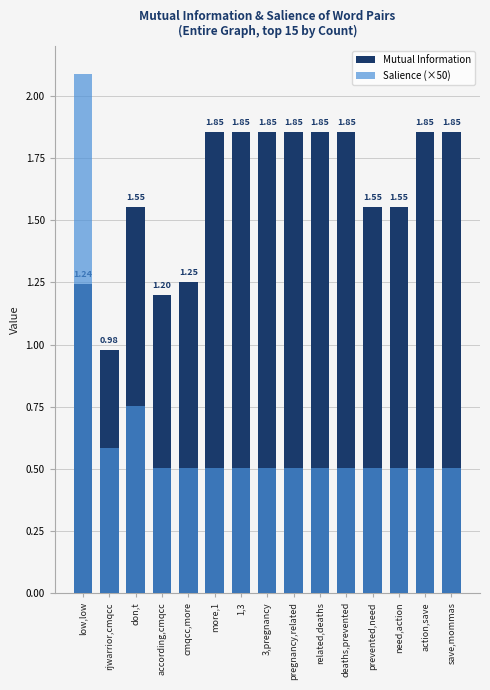

What is the difference between the second highest and second lowest values in the Mutual Information series?

0.7